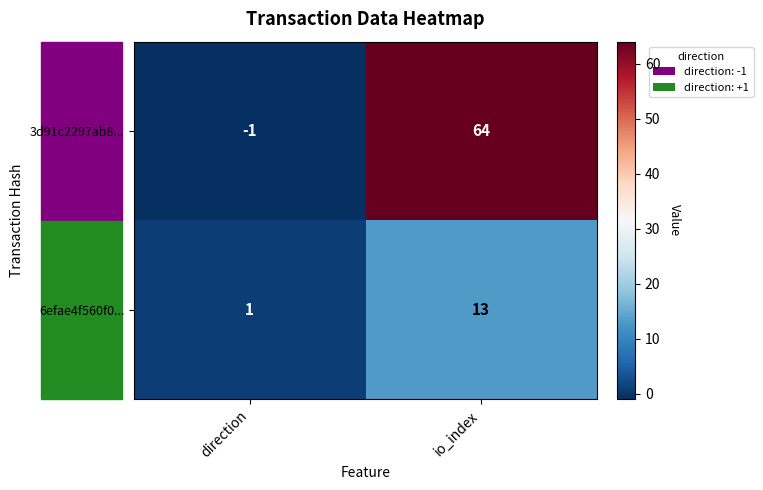

What is the average value of the 6efae4f560f0... series?

7